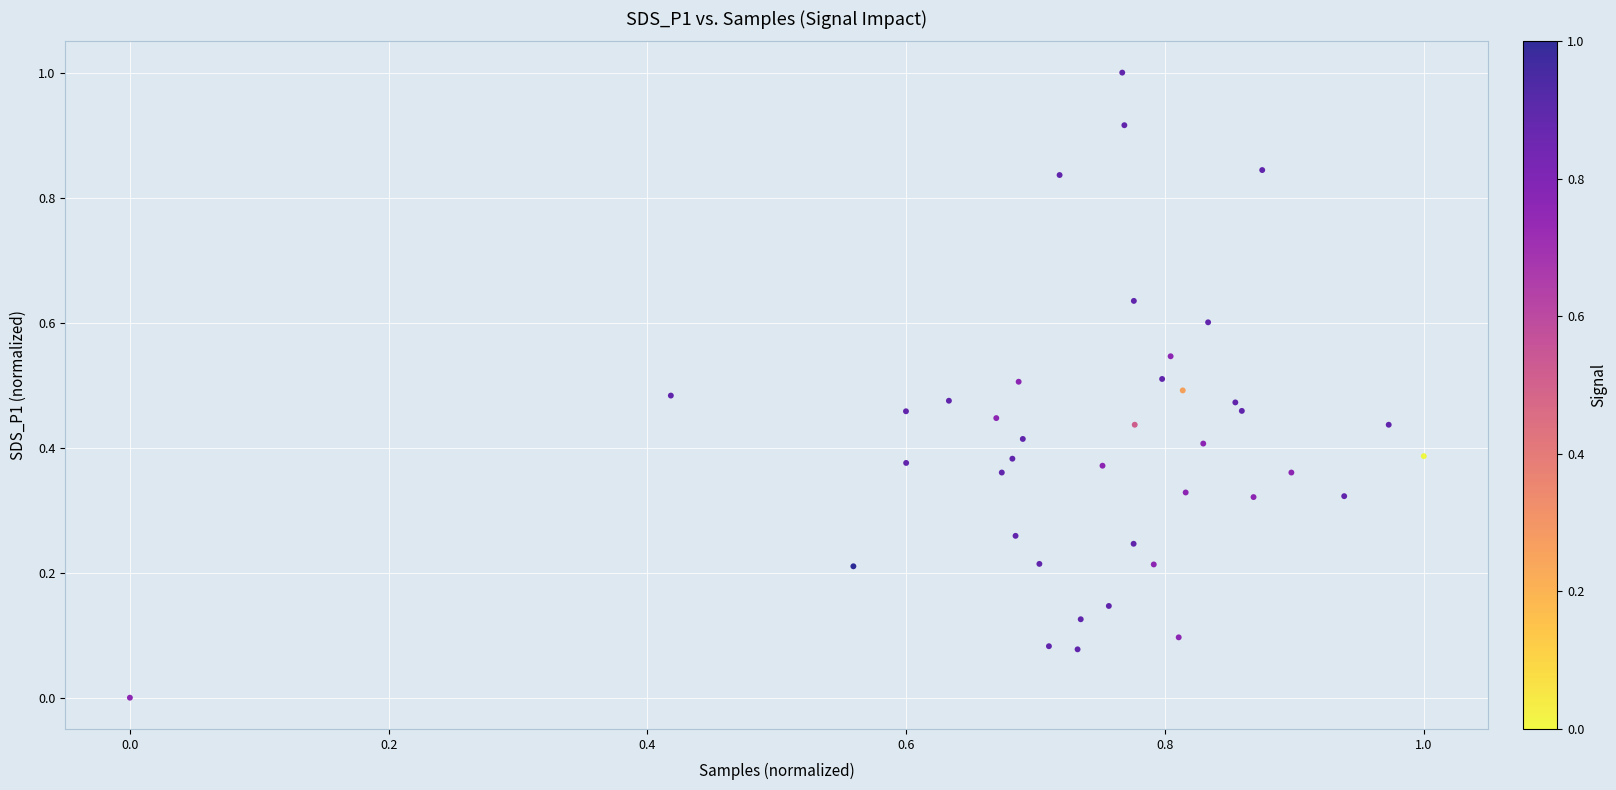

What is the range of X values (max minus min)?

1.0